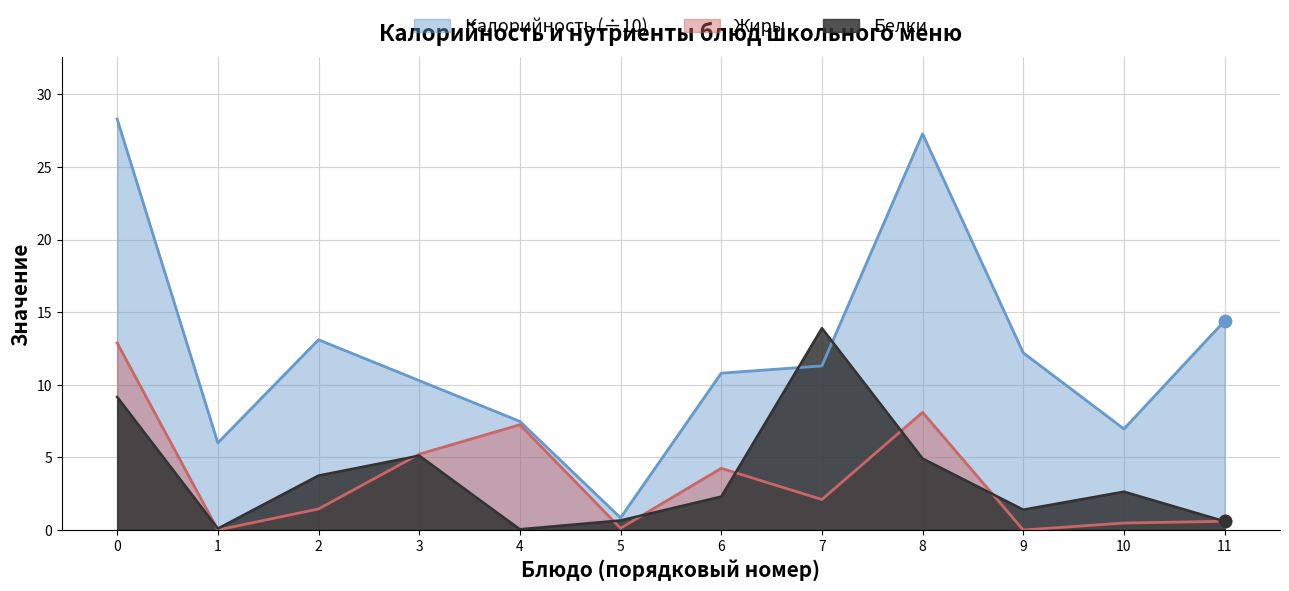

Which series has the largest total across all categories?

Калорийность (÷10)